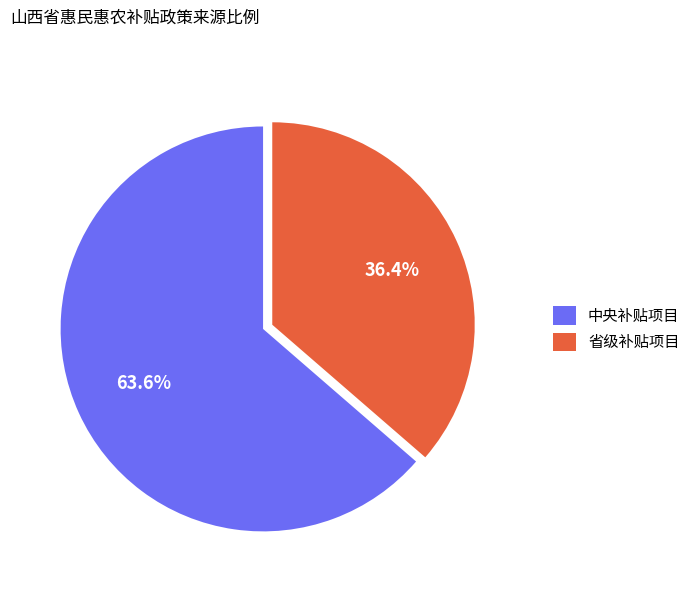

Is there any slice that represents more than half of the pie?

Yes